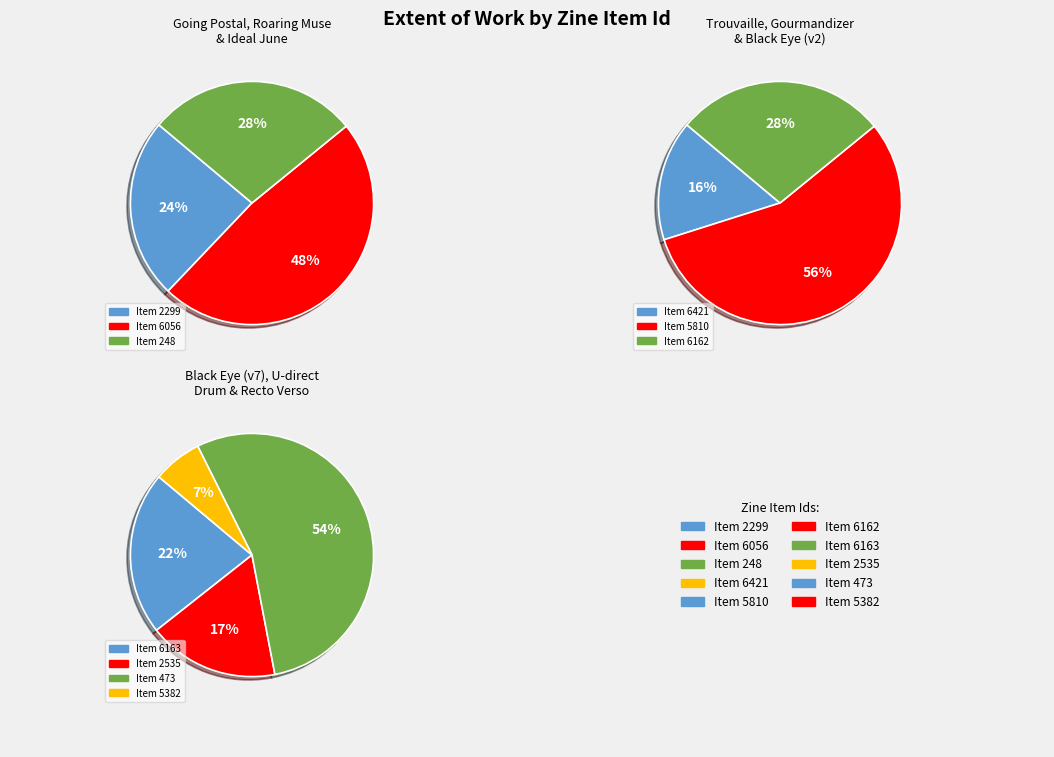

To the nearest percent, what is the difference between the largest and smallest slice percentages?

23%